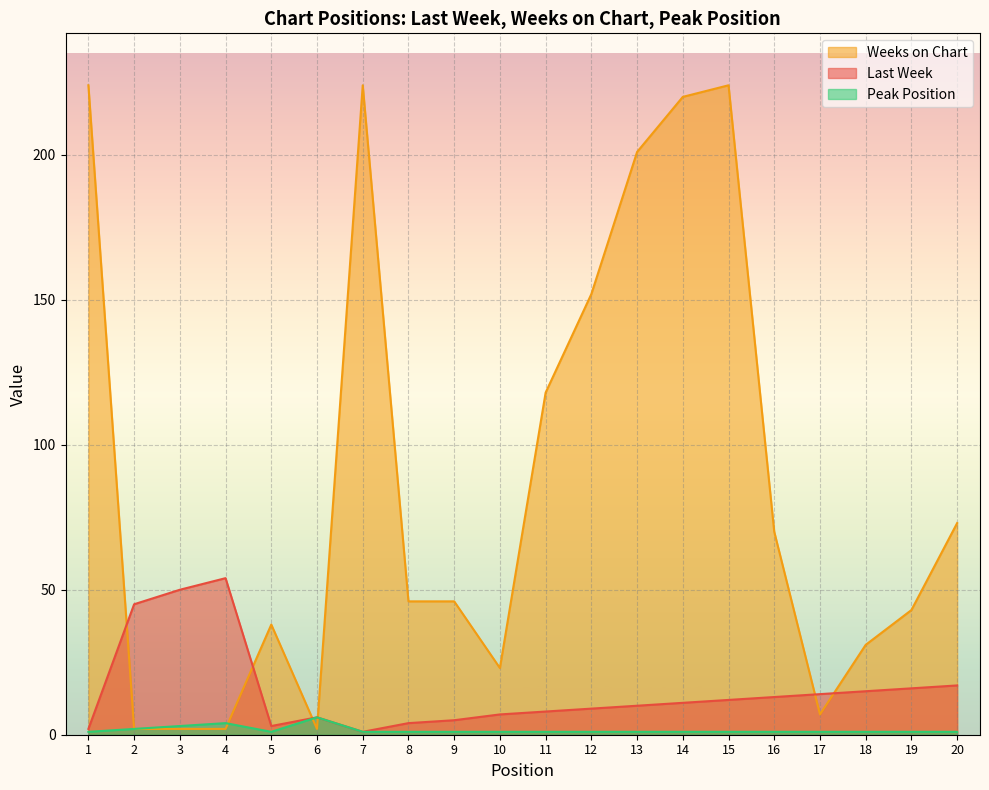

How many interior local valleys does the Last Week series have?

2